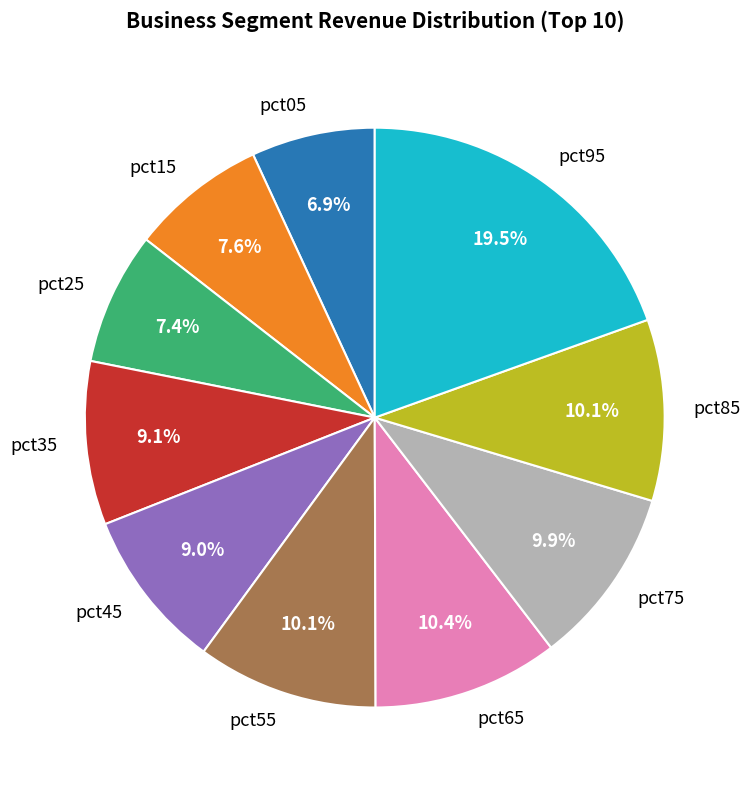

Does pct25 represent more than half of the total?

No